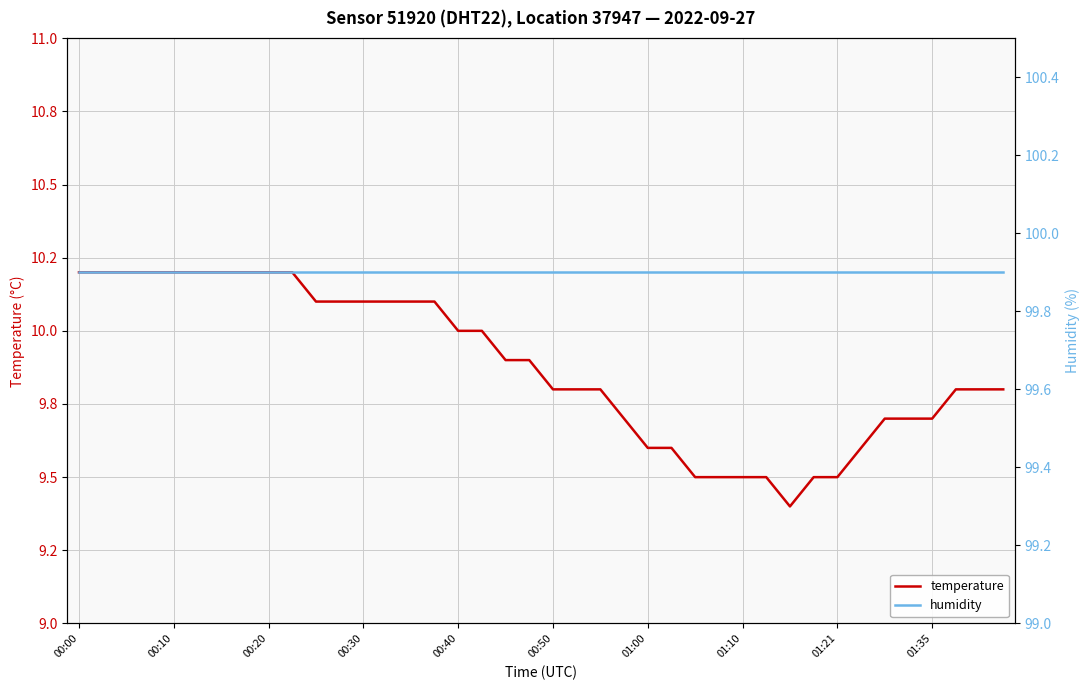

At which label is humidity closest to 99?

00:00